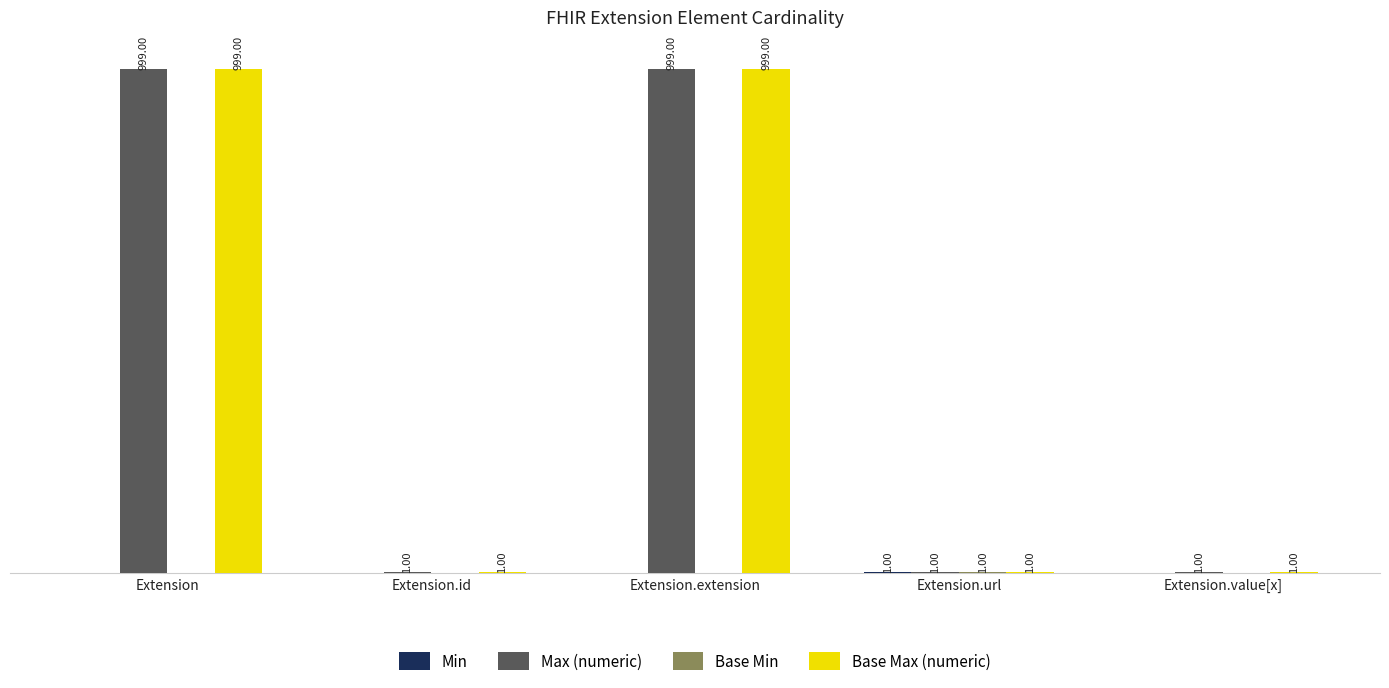

Is the value of Base Max (numeric) at Extension.id greater than the value of Max (numeric) at Extension.extension?

No